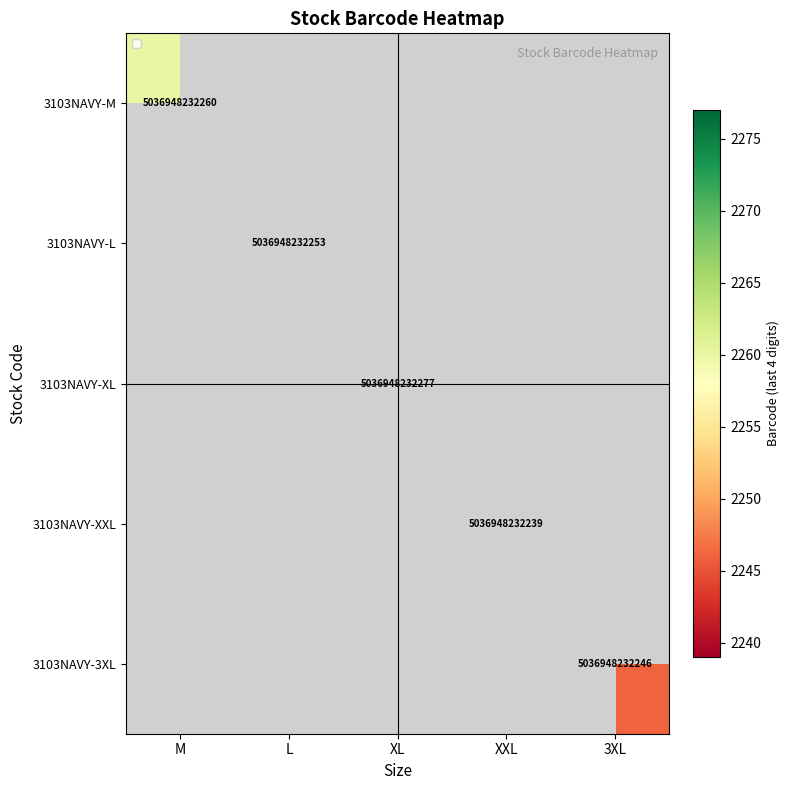

Between XXL and M, which is larger?

M